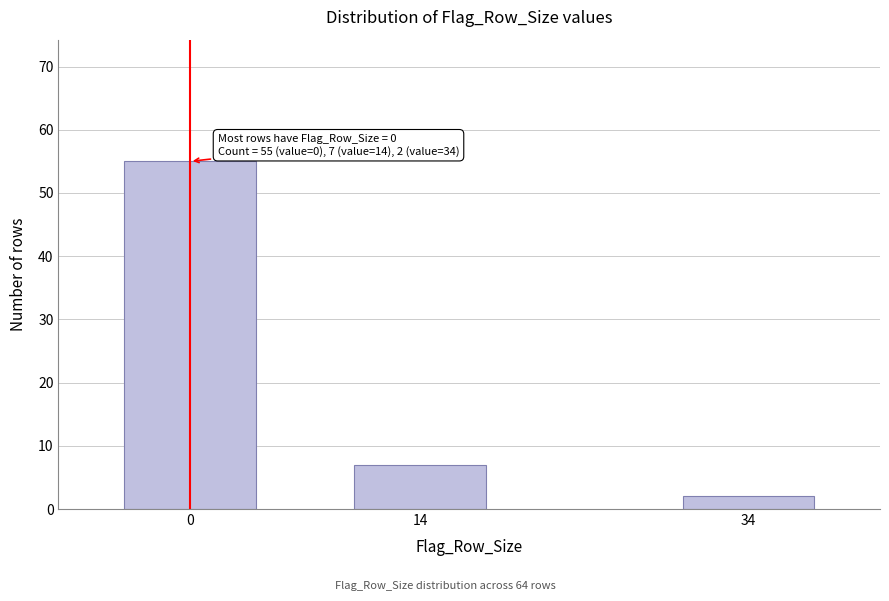

Reading left to right, what are all the values shown in this chart?

55	7	2